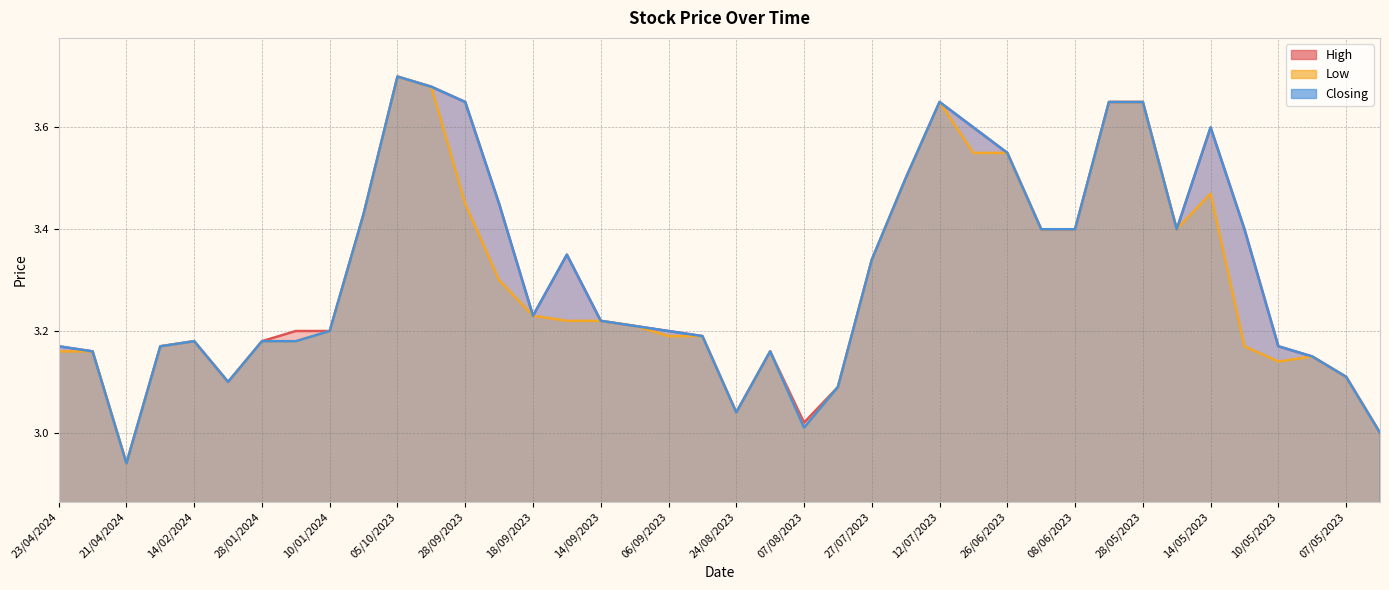

What are all the series names shown in the legend?

High, Low, Closing